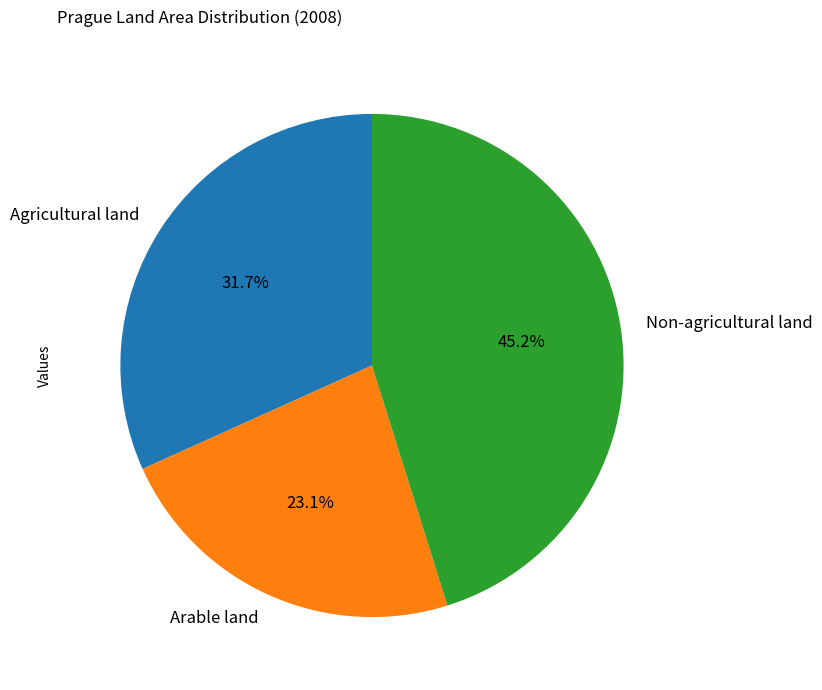

How many segments does this pie chart have?

3